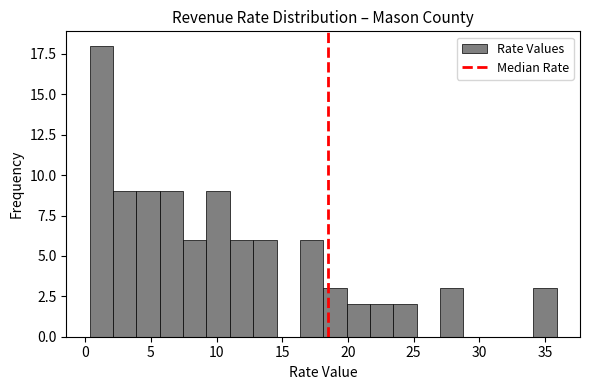

Read against the x-axis, roughly where is the centre of the tallest bar?

1.0